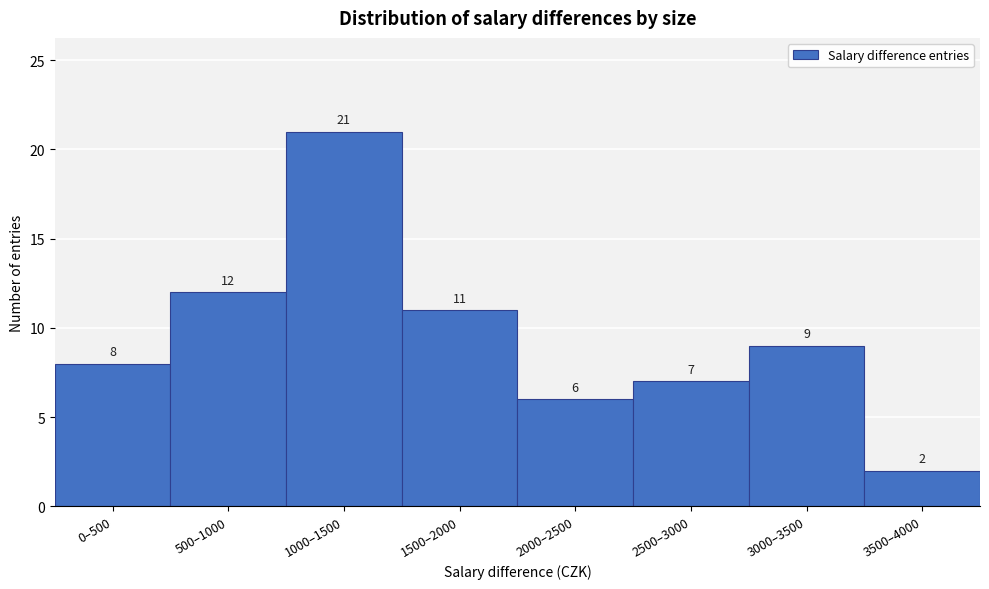

Reading left to right, list all the values displayed in this chart.

0–500=8	500–1000=12	1000–1500=21	1500–2000=11	2000–2500=6	2500–3000=7	3000–3500=9	3500–4000=2